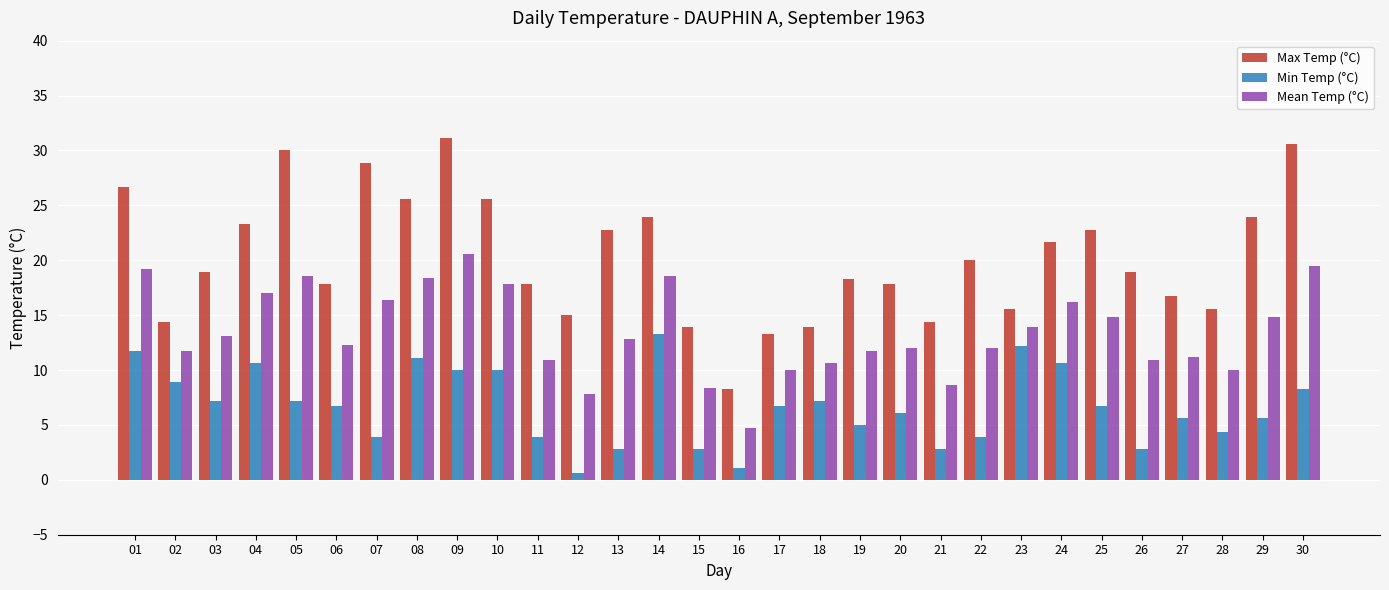

What is the maximum value for Max Temp (°C)?

31.1